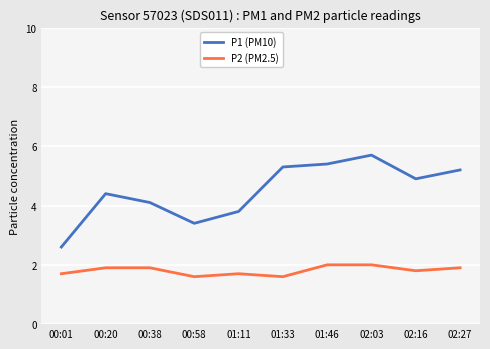

The value of P2 (PM2.5) at 01:46 is 1.1. True or false?

False